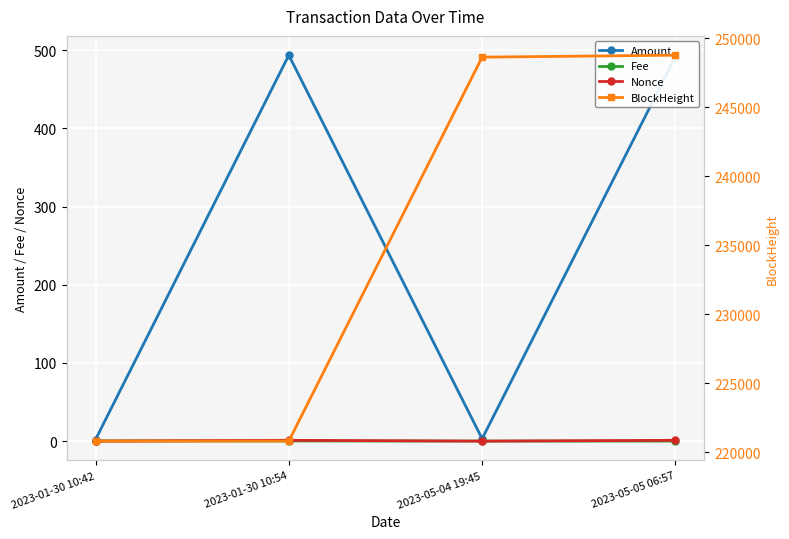

What is the lowest value of the BlockHeight series?

220820.0